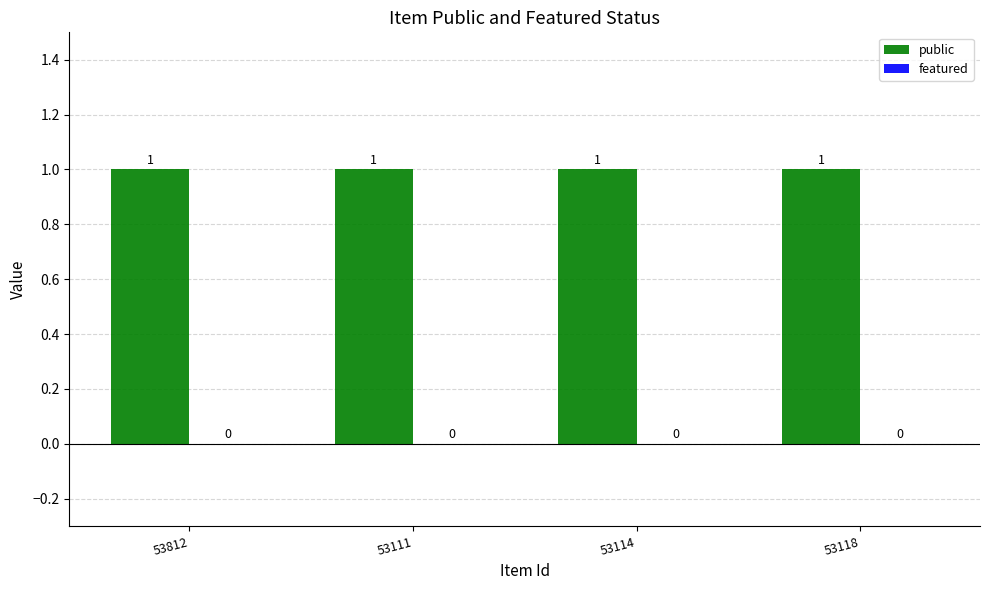

Between 53114 and 53118, which is larger?

53114